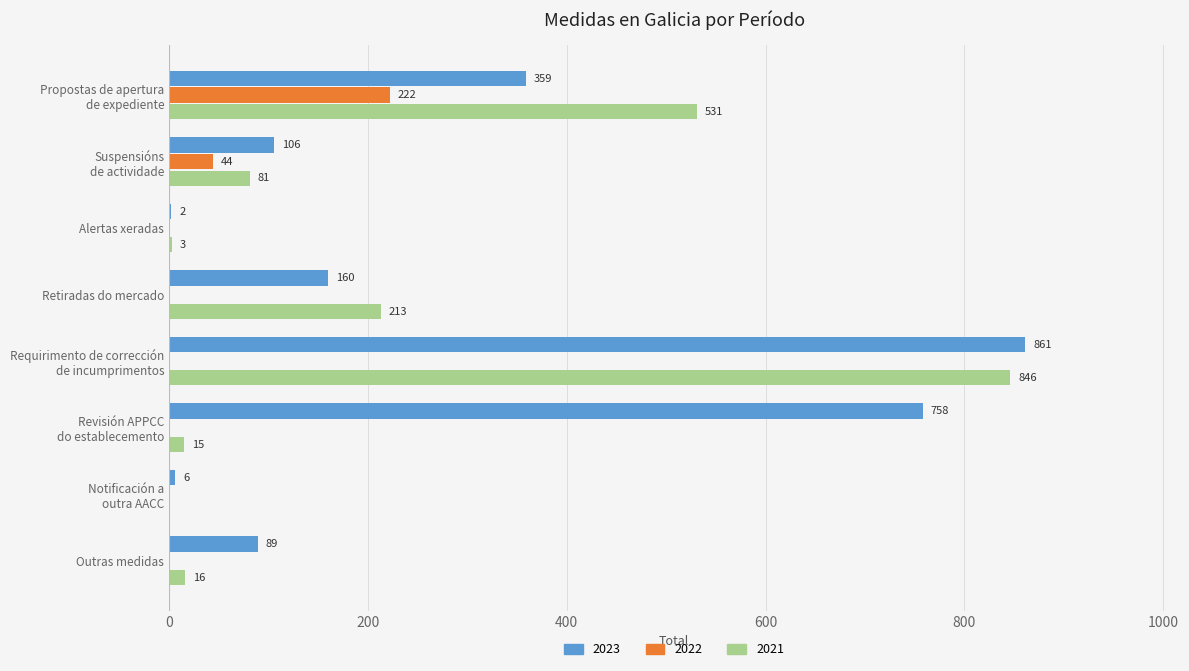

What is the approximate value of 2023 at Revisión APPCC
do establecemento?

758